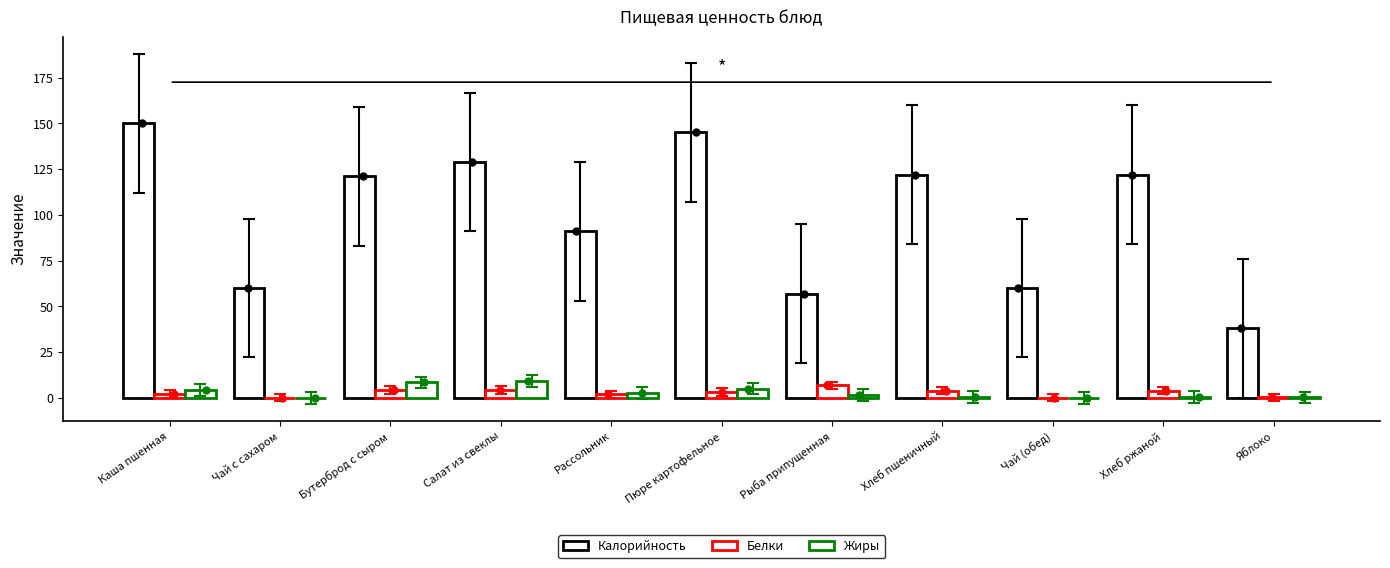

What are all the series names shown in the legend?

Калорийность, Белки, Жиры